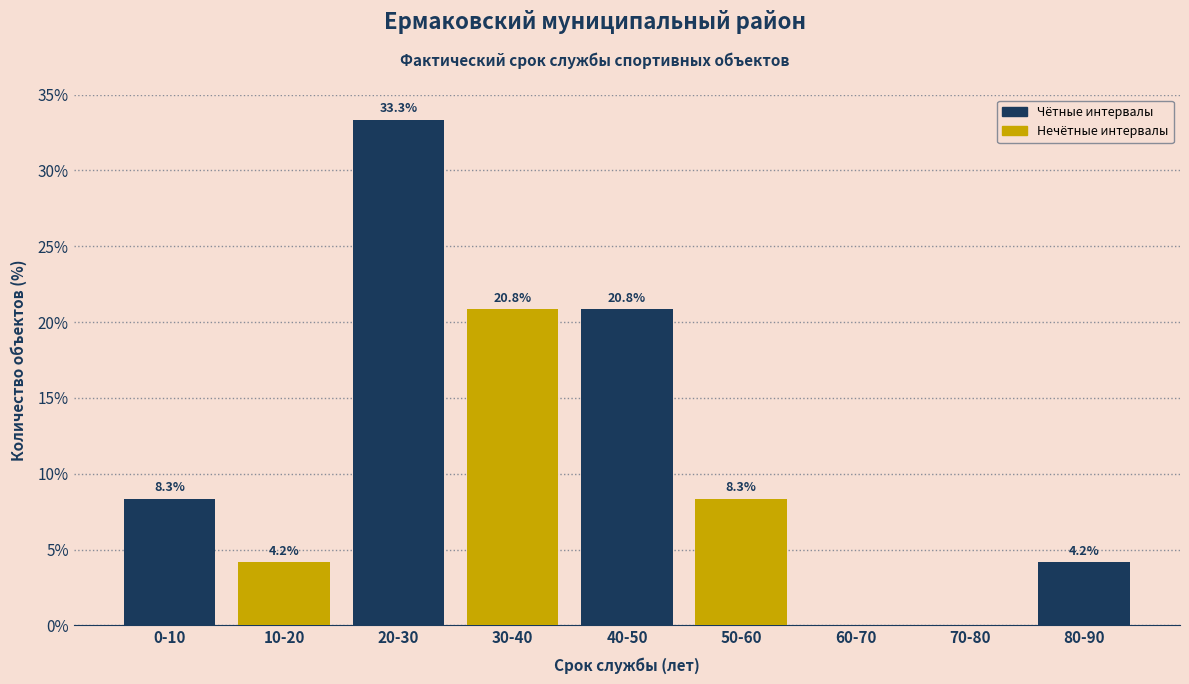

Reading left to right, extract all data points from this chart.

0-10=8.3	10-20=4.2	20-30=33.3	30-40=20.8	40-50=20.8	50-60=8.3	60-70=0.0	70-80=0.0	80-90=4.2